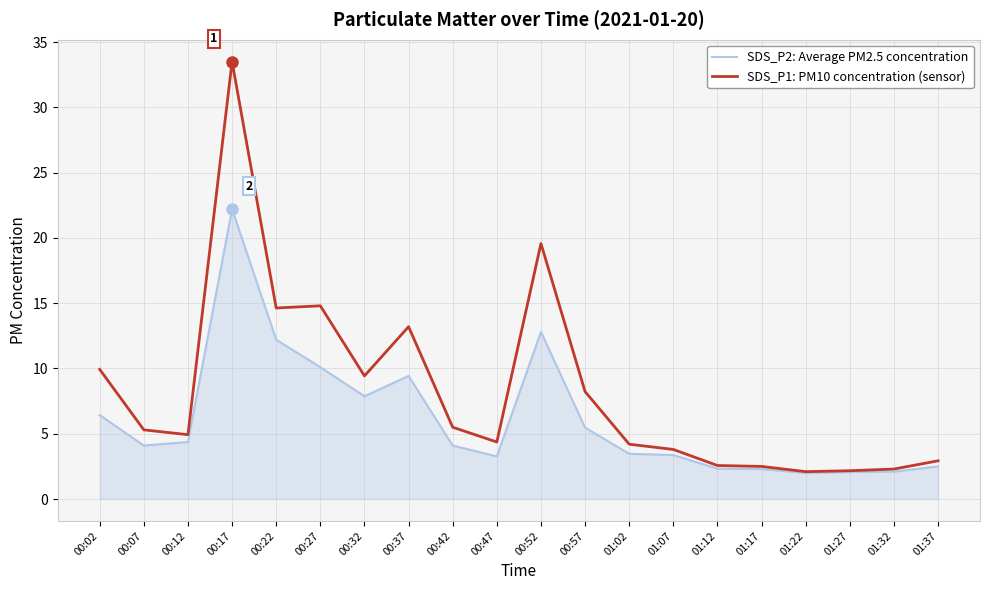

True or false: SDS_P1: PM10 concentration (sensor) has a value of 5.7 at 00:32.

False